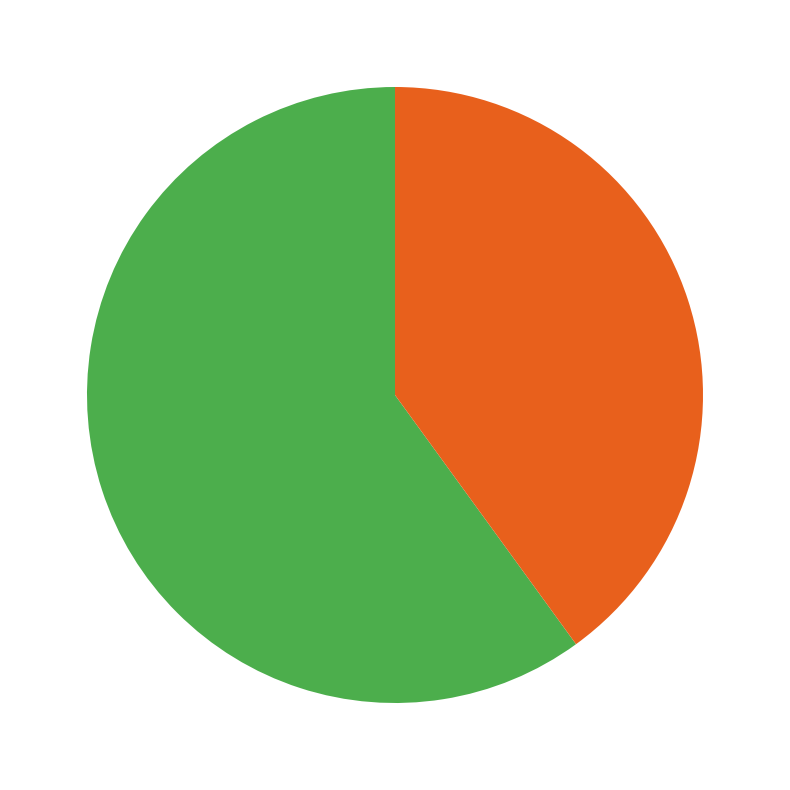

Is there a majority slice in this chart?

Yes